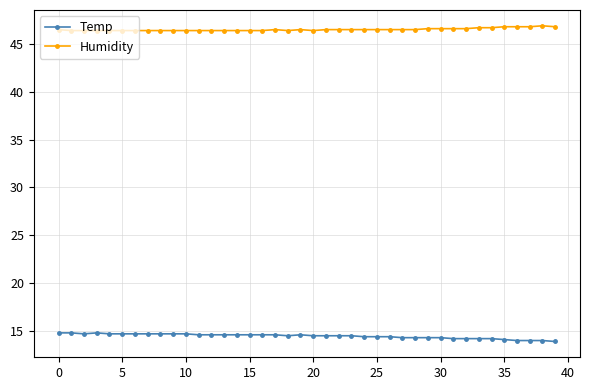

At how many categories does at least one series exceed 36?

40